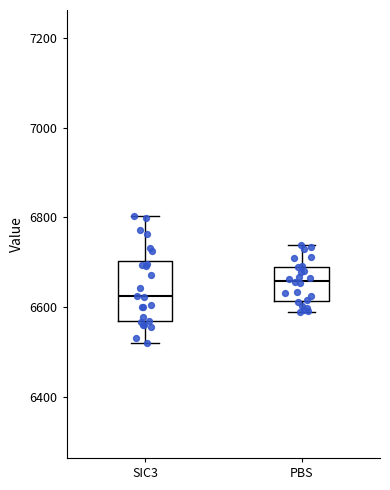

Reading left to right, transcribe this box plot: for each box, give where its median line is, the range the box spans, and where its two whiskers end, as read against the y-axis. The values are not printed on the chart, so give them approximately, as read against the axis.

SIC3: median 6620, box 6560 to 6700, whiskers 6520 to 6800
PBS: median 6660, box 6620 to 6680, whiskers 6580 to 6740